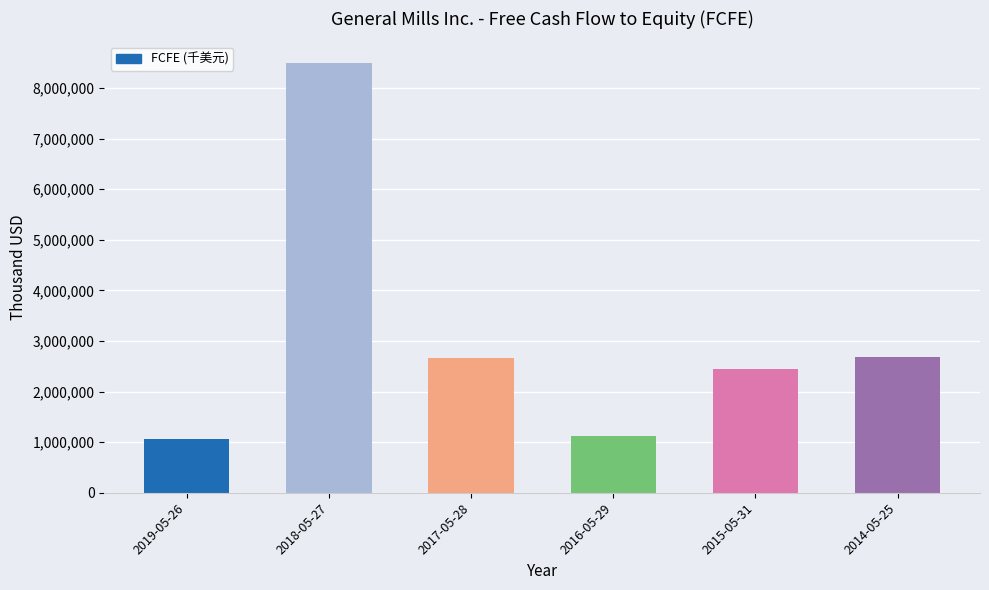

Is it true that the value at 2015-05-31 is 2439000?

True